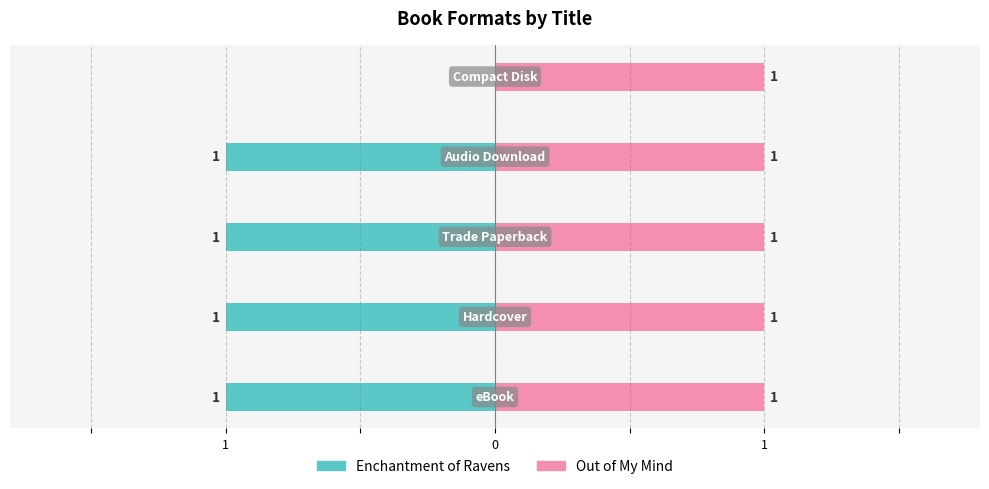

What is the average value of the Enchantment of Ravens series?

-0.8